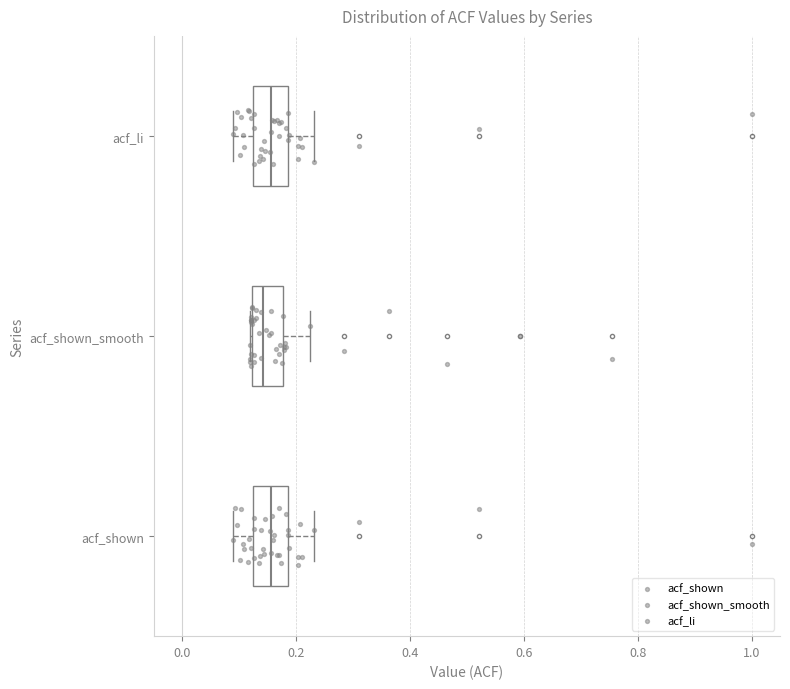

Reading bottom to top, read every box against the x-axis: the position of its median line, the range the box covers, and the ends of its whiskers. The values are not printed on the chart, so give them approximately, as read against the axis.

acf_shown: median 0.16, box 0.12 to 0.18, whiskers 0.08 to 0.24
acf_shown_smooth: median 0.14, box 0.12 to 0.18, whiskers 0.12 to 0.22
acf_li: median 0.16, box 0.12 to 0.18, whiskers 0.08 to 0.24